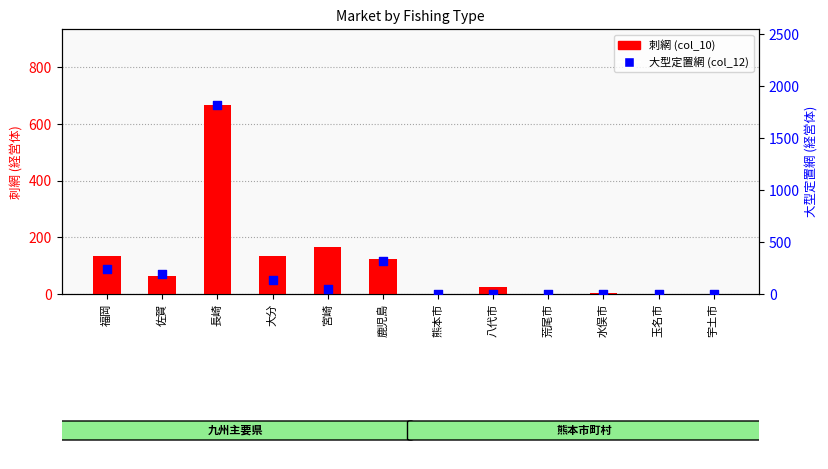

What are all the series names shown in the legend?

刺網 (col_10), 大型定置網 (col_12)